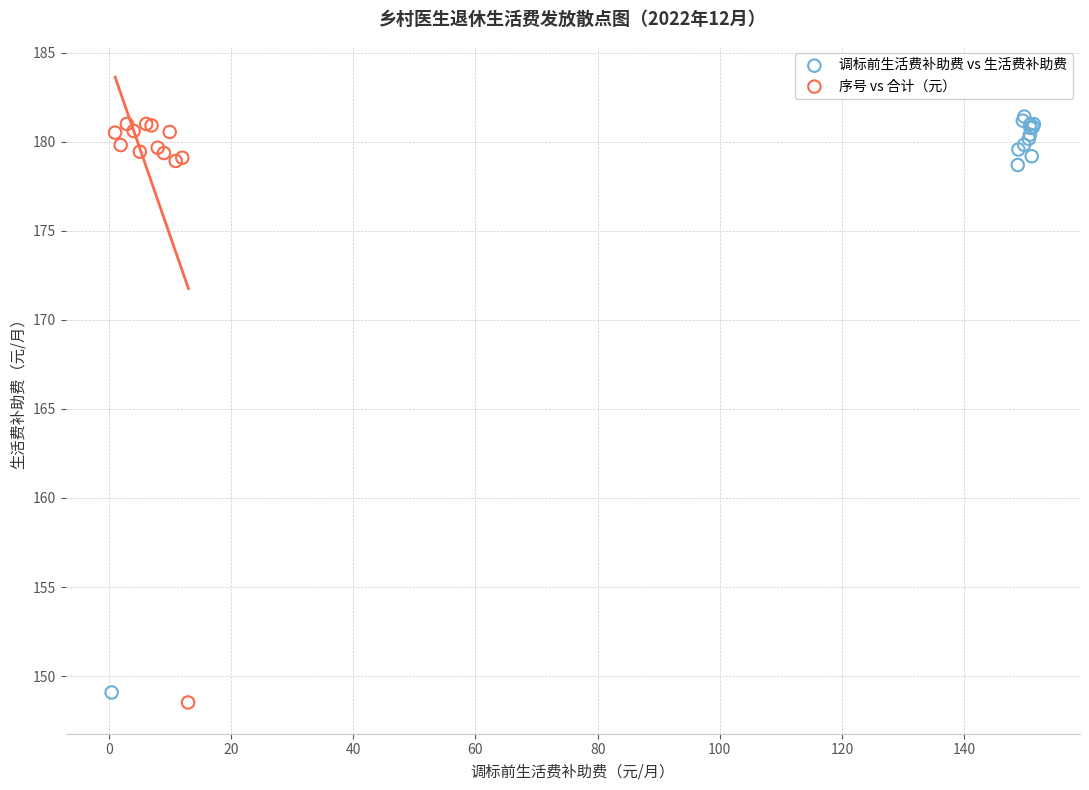

What are all the series names shown in the legend?

调标前生活费补助费 vs 生活费补助费, 序号 vs 合计（元）